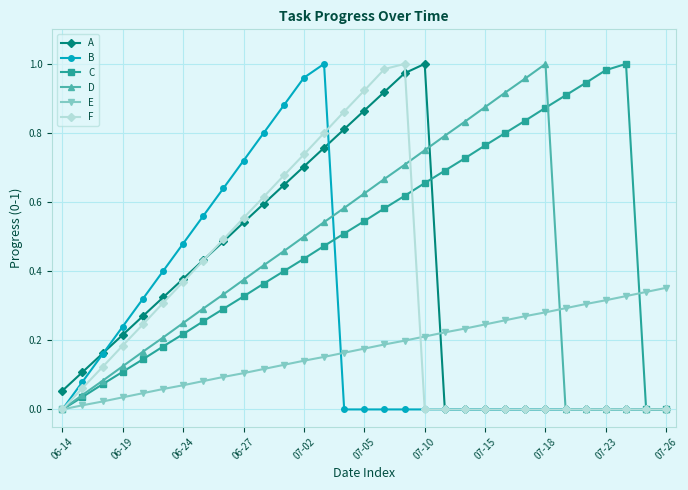

Which series has the largest total across all categories?

C